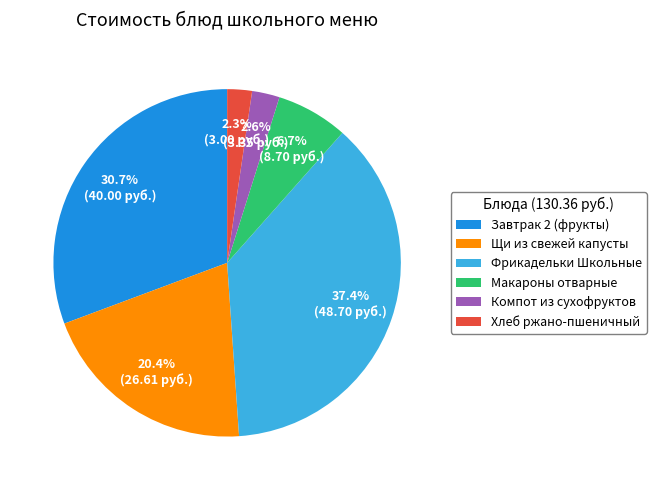

What portion of the pie excludes Компот из сухофруктов?

97.4%